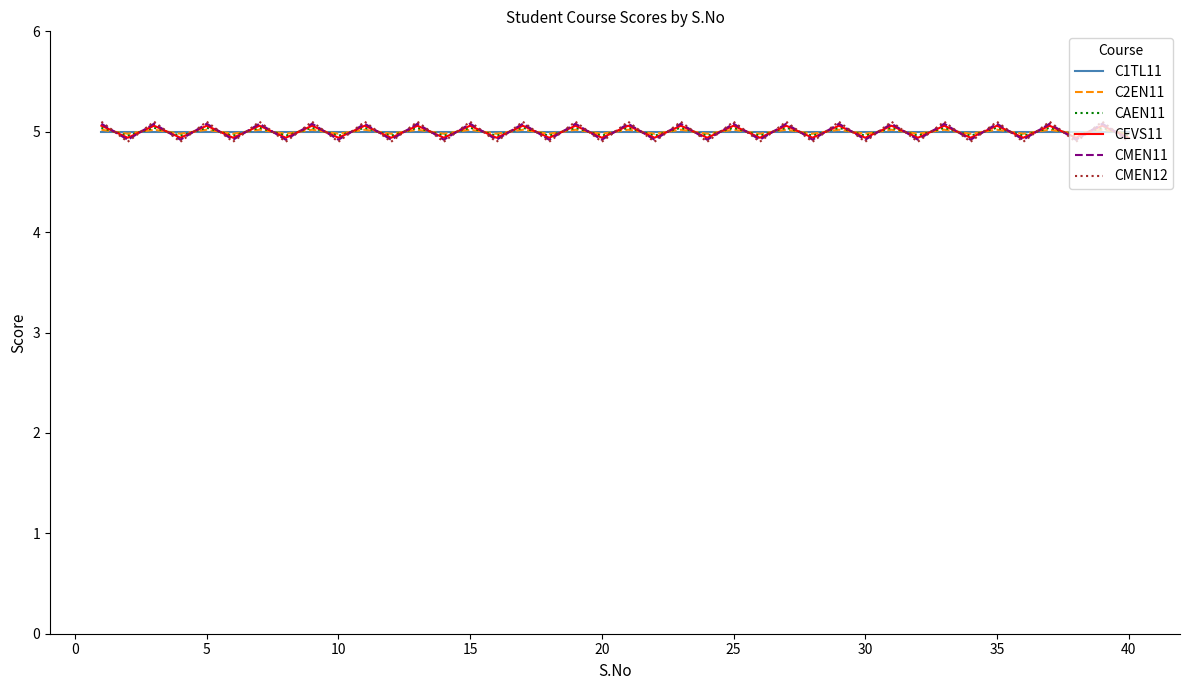

What is the lowest value of the CMEN11 series?

4.9